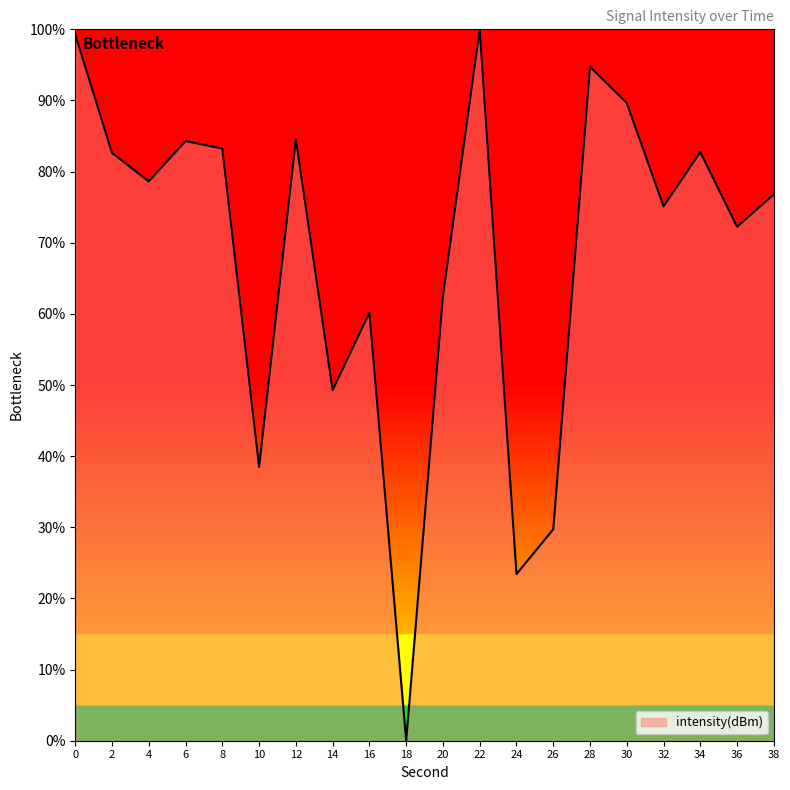

Count the number of data series in this chart.

1